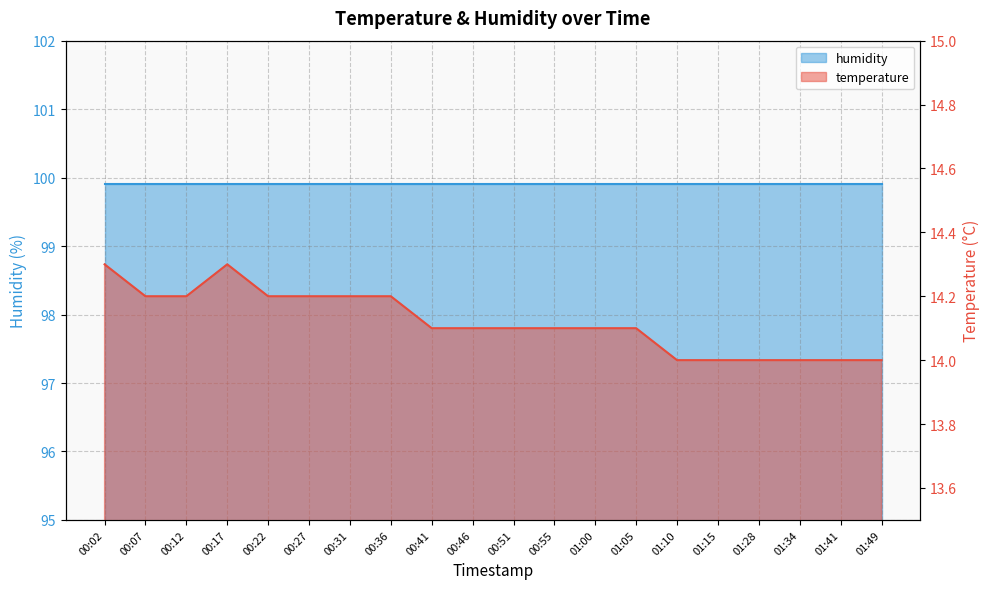

Is it true that the value at 00:51 is 14.1?

True